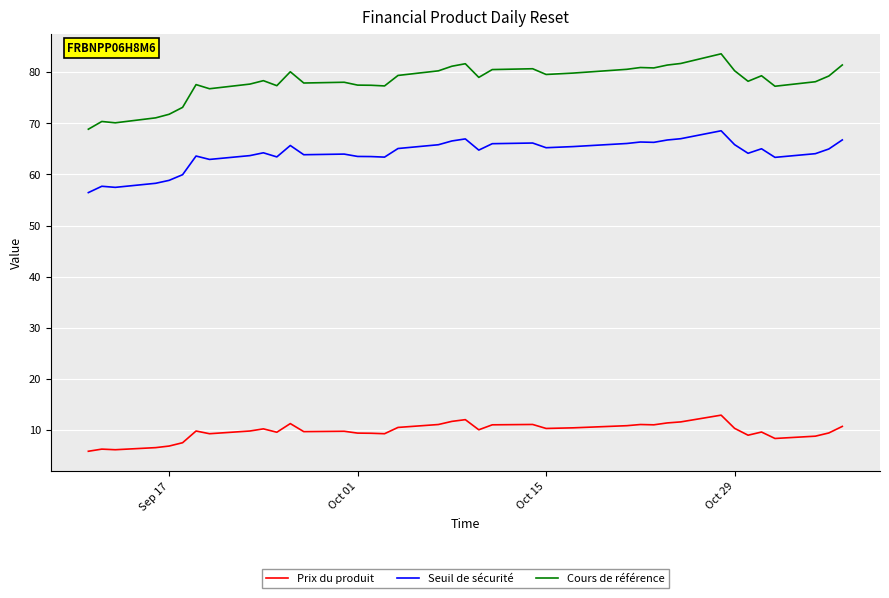

Rank the series by their average value, from highest to lowest.

Cours de référence, Seuil de sécurité, Prix du produit